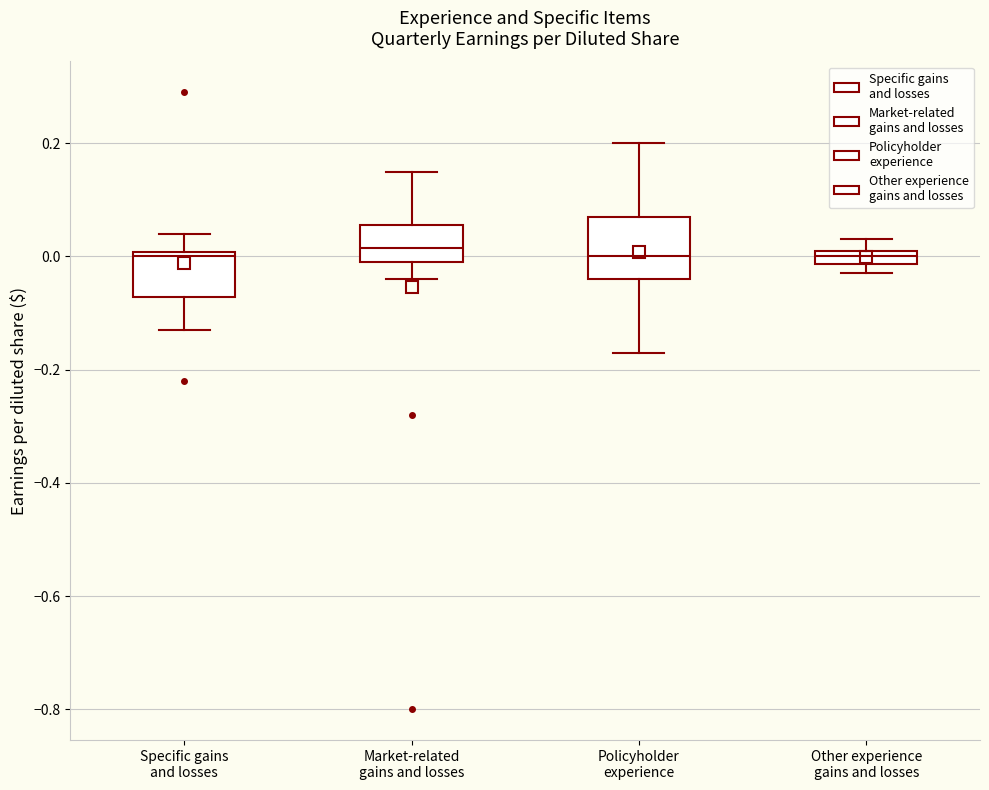

Where is the lower edge of the box for Policyholder experience on the y-axis? The values are not printed on the chart, so give them approximately, as read against the axis.

-0.04